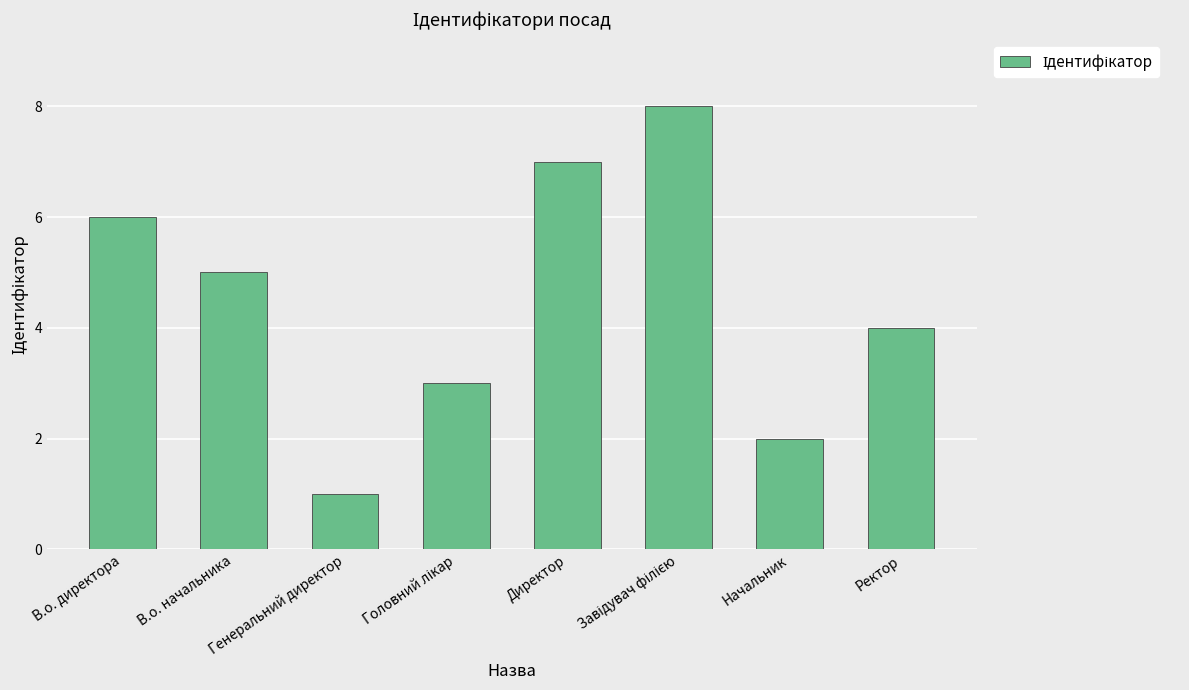

What is the difference between the maximum and minimum values?

7